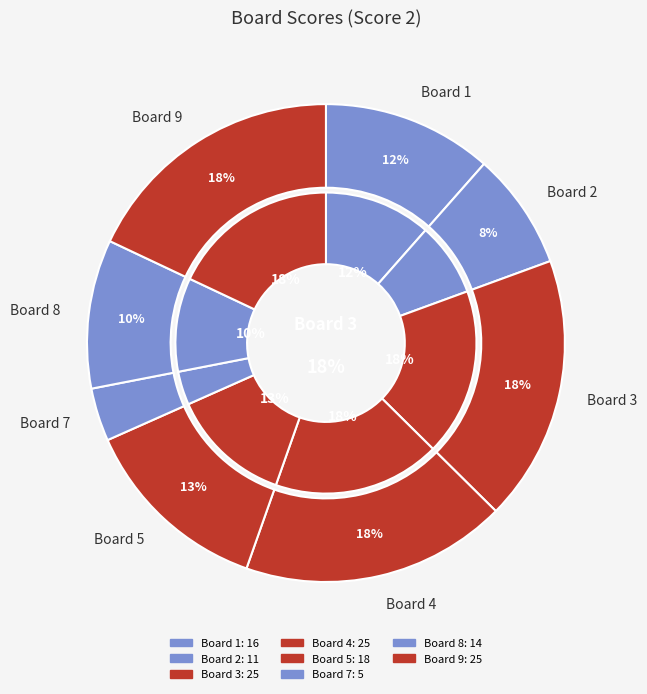

To the nearest percent, what percentage of the pie is Board 1?

12%